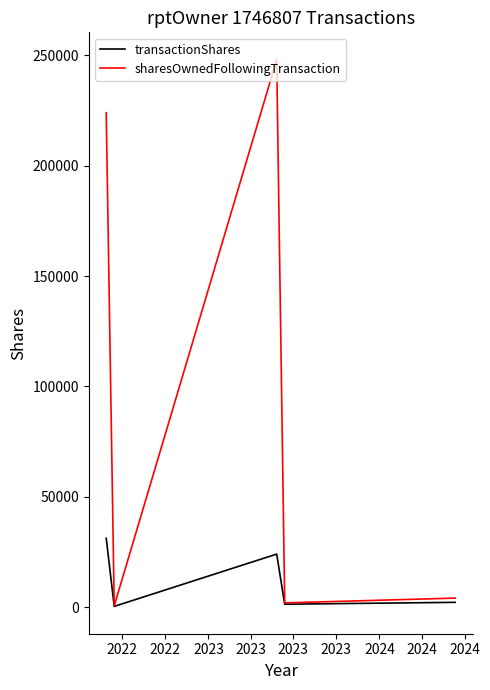

What is the sum of all transactionShares values?

59048